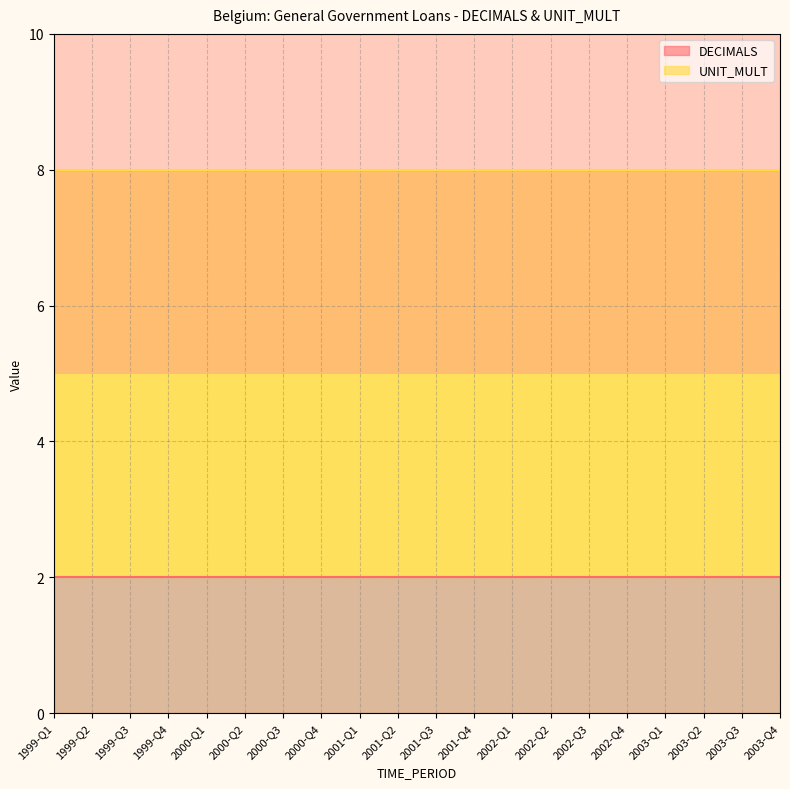

Reading left to right, what are all the values shown in this chart?

DECIMALS: 2	2	2	2	2	2	2	2	2	2	2	2	2	2	2	2	2	2	2	2
UNIT_MULT: 6	6	6	6	6	6	6	6	6	6	6	6	6	6	6	6	6	6	6	6